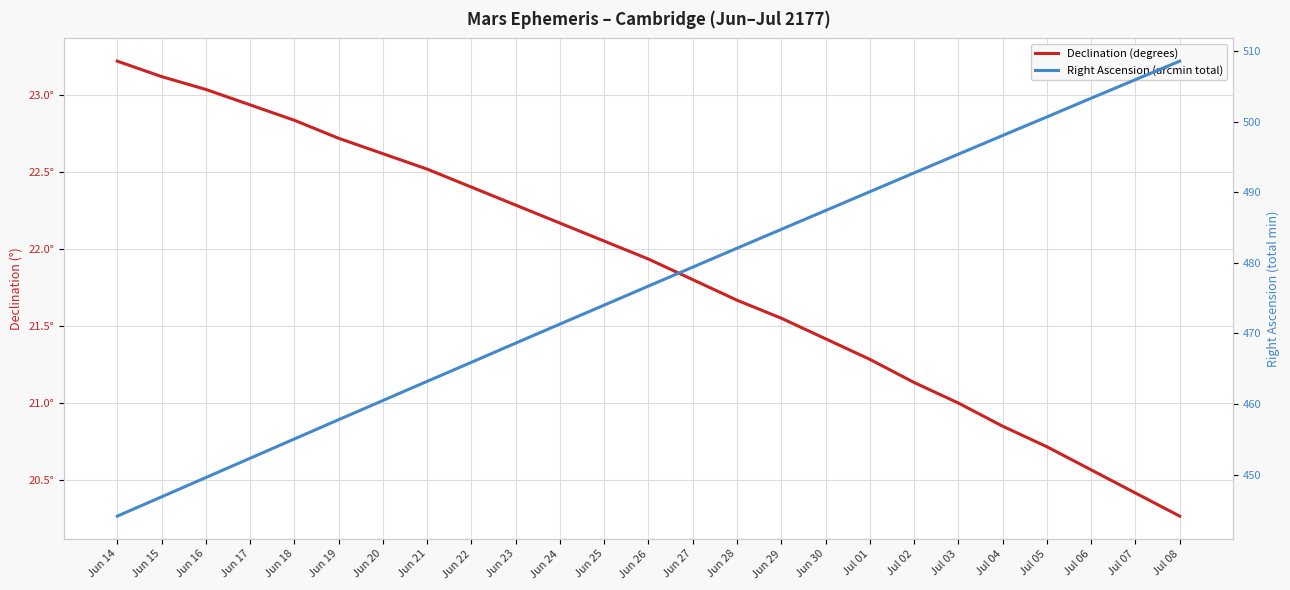

Reading left to right, list all the values displayed in this chart.

Declination (degrees): 23.2	23.1	23.0	22.9	22.8	22.7	22.6	22.5	22.4	22.3	22.2	22.1	21.9	21.8	21.7	21.6	21.4	21.3	21.1	21.0	20.9	20.7	20.6	20.4	20.3
Right Ascension (arcmin total): 444.1	446.8	449.6	452.3	455.0	457.8	460.5	463.2	465.9	468.6	471.3	474.0	476.7	479.4	482.1	484.7	487.4	490.1	492.7	495.4	498.0	500.7	503.3	505.9	508.6